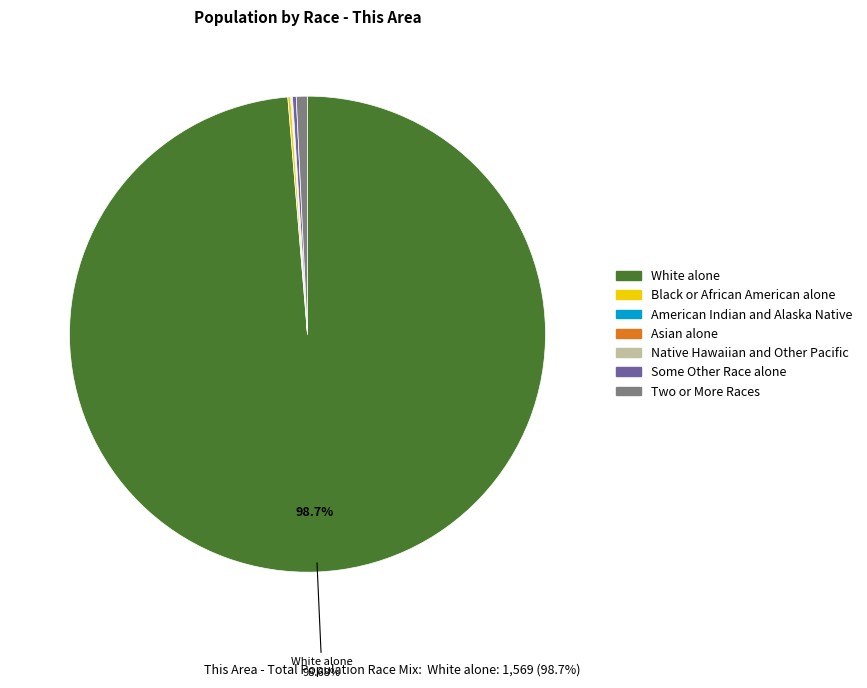

Is there a majority slice in this chart?

Yes